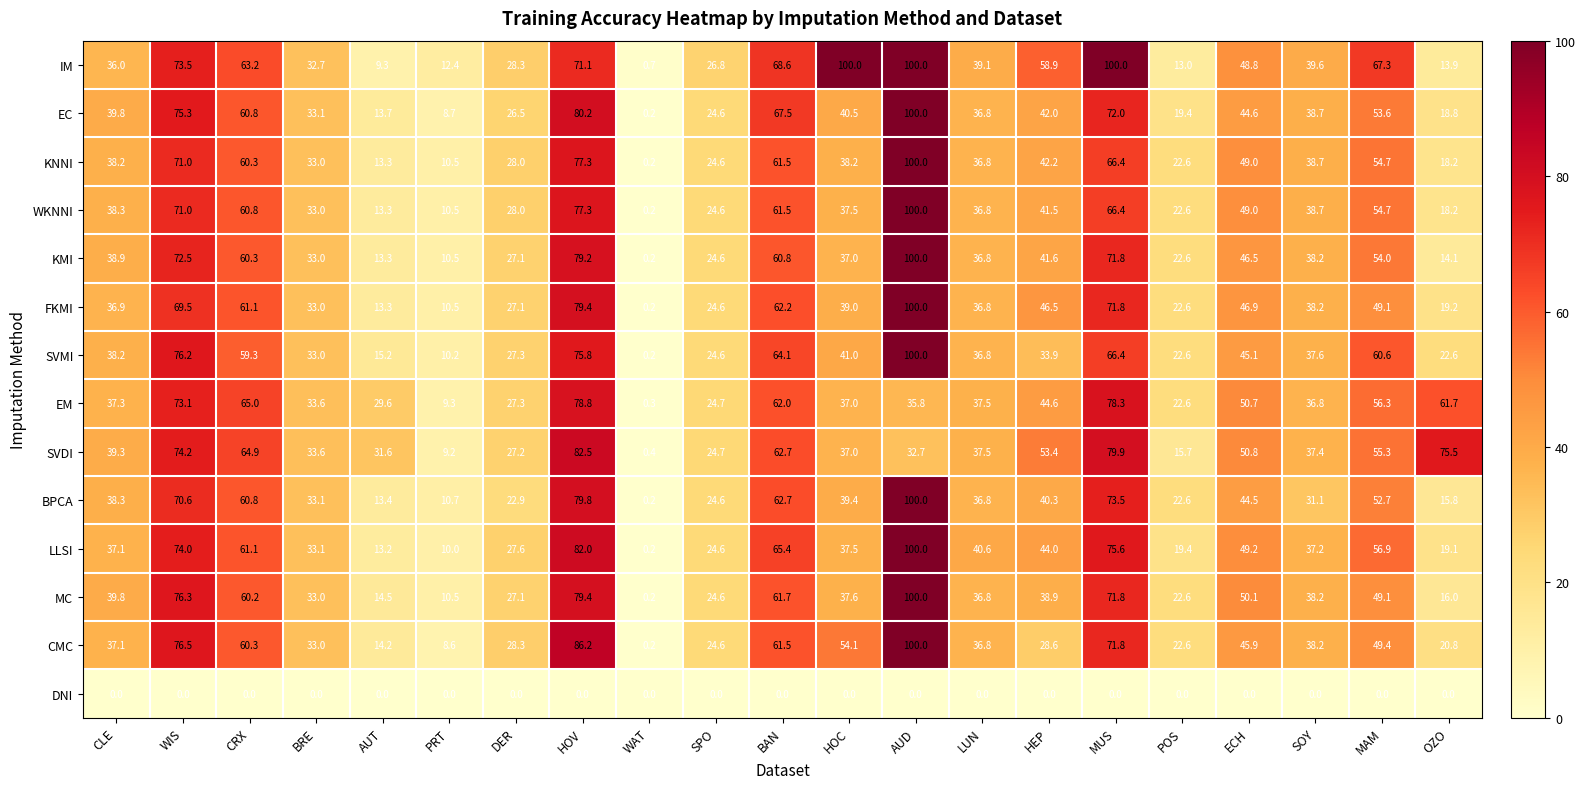

Rank the categories by KMI value from lowest to highest.

WAT, PRT, AUT, OZO, POS, SPO, DER, BRE, LUN, HOC, SOY, CLE, HEP, ECH, MAM, CRX, BAN, MUS, WIS, HOV, AUD